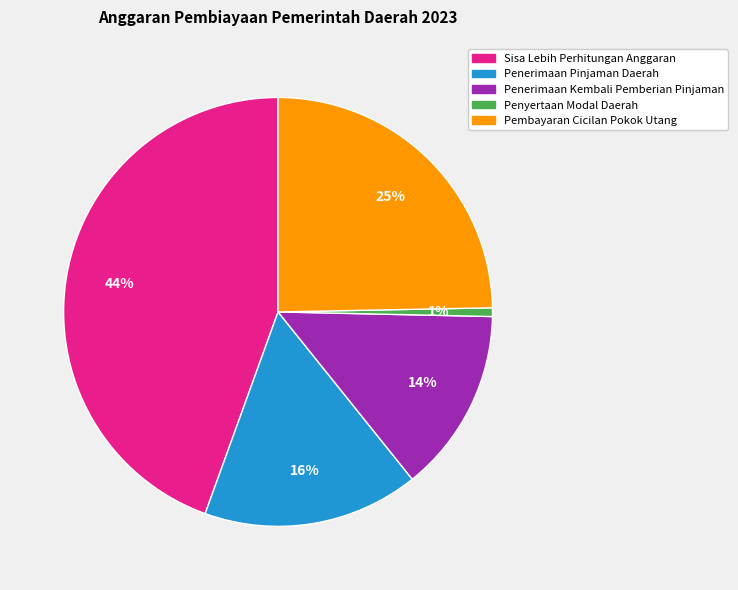

To the nearest percent, what portion does Penerimaan Pinjaman Daerah represent?

16%